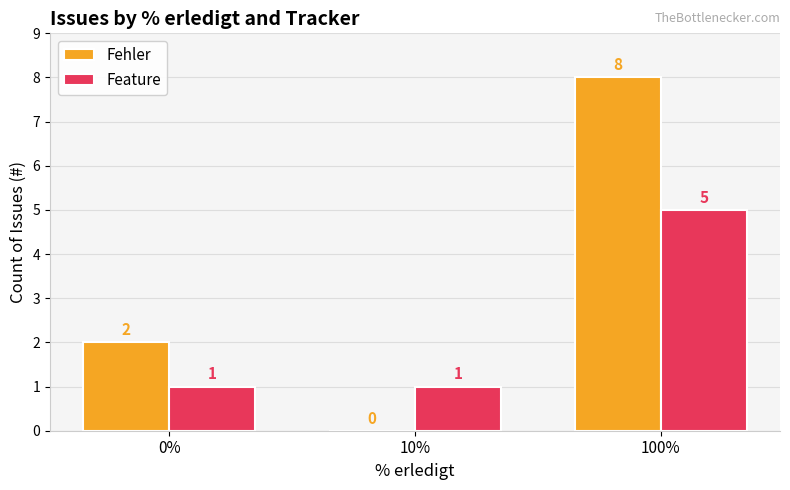

True or false: Fehler has a value of -5 at 10%.

False